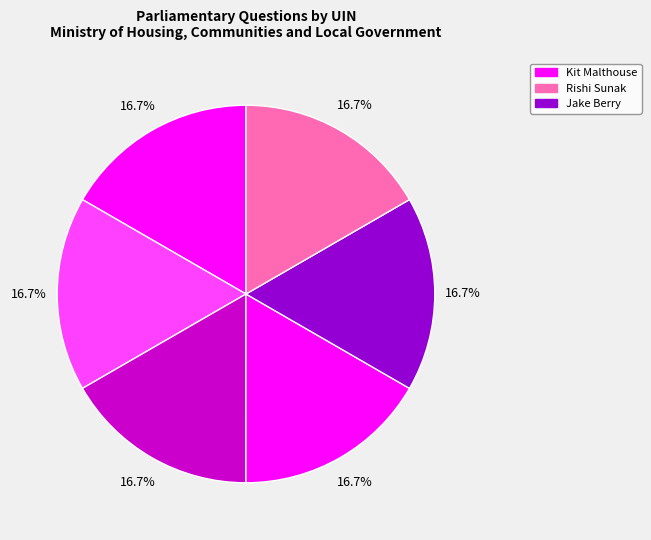

Is there a majority slice in this chart?

No